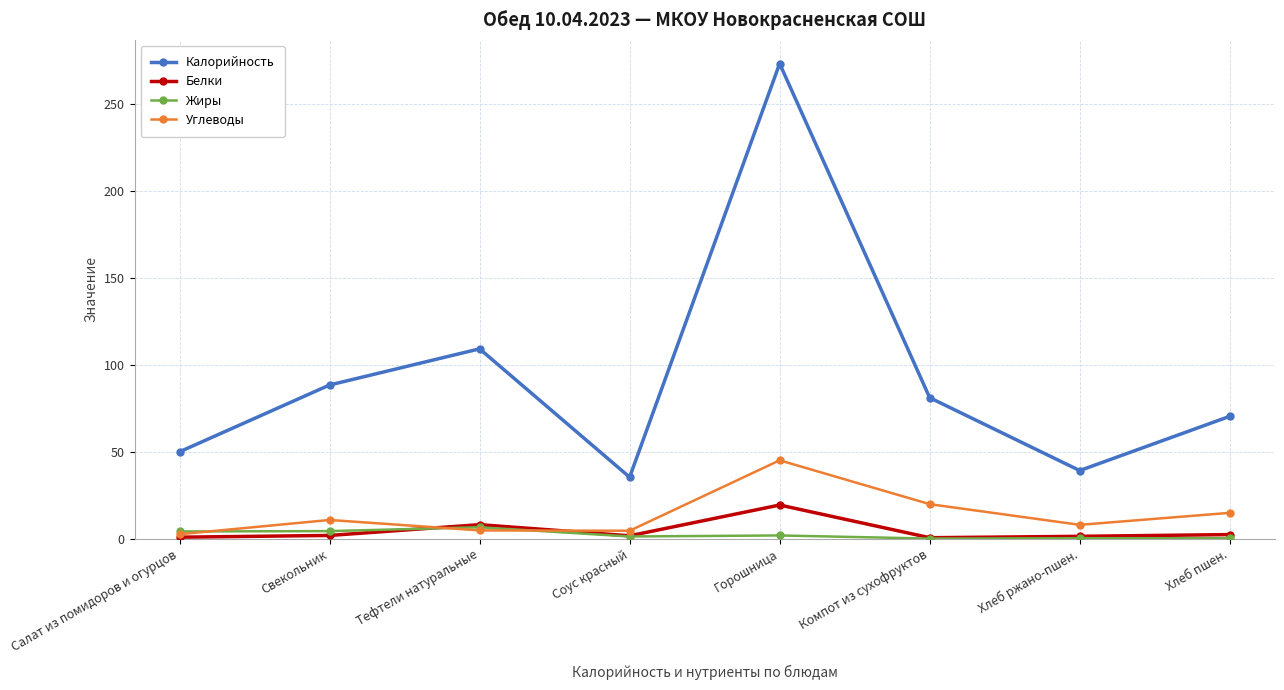

Where is Калорийность nearest to the value 154?

Тефтели натуральные